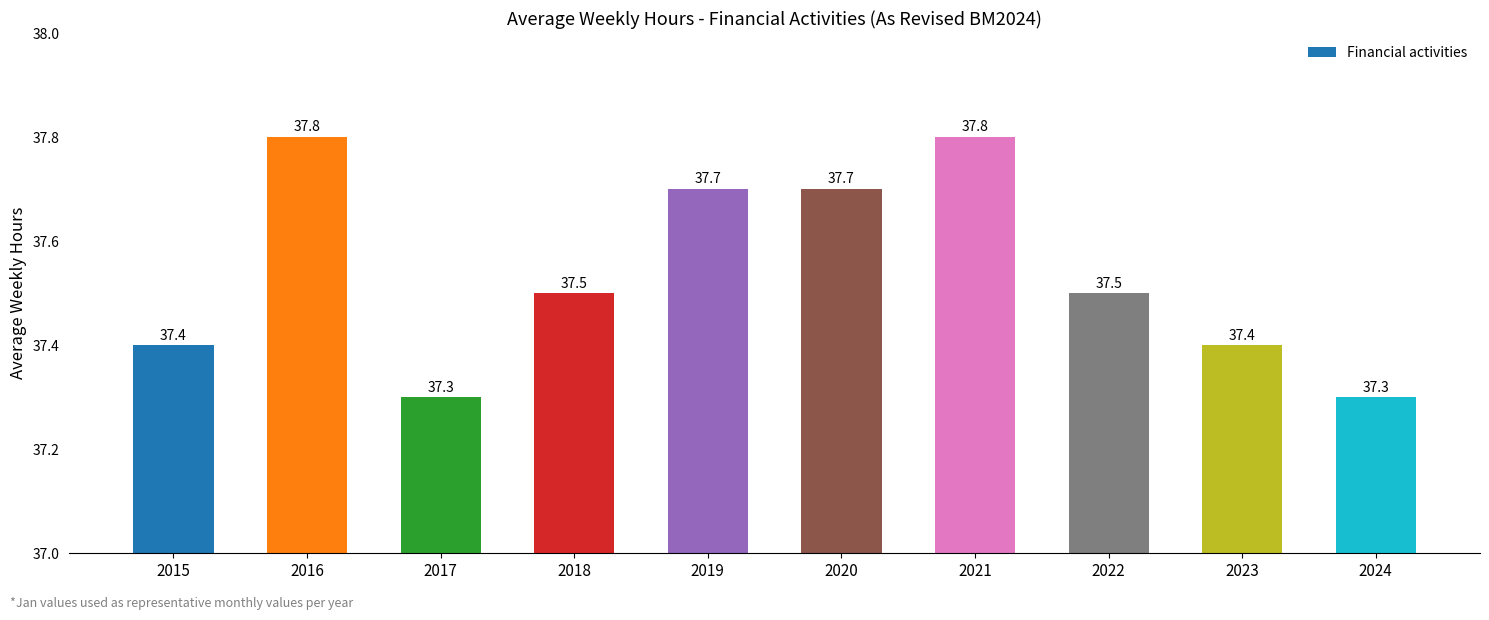

Count the values in the range 37 to 38.

10